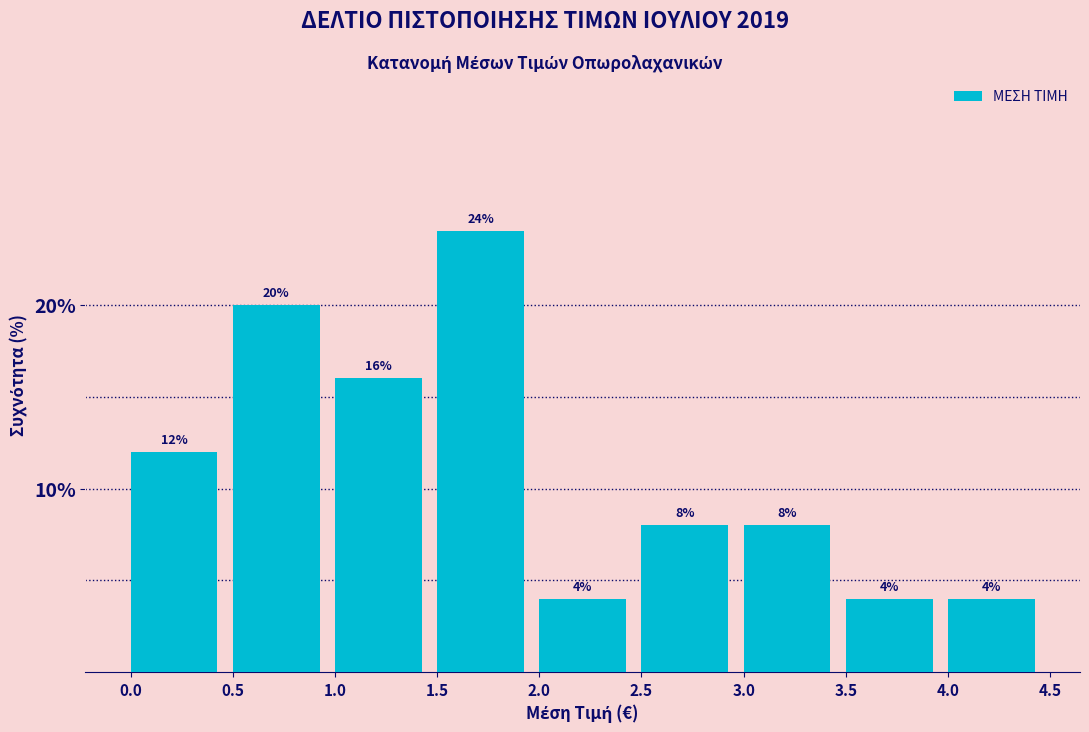

What is the height of the bar covering 3.0 to 3.5 on the x-axis?

8